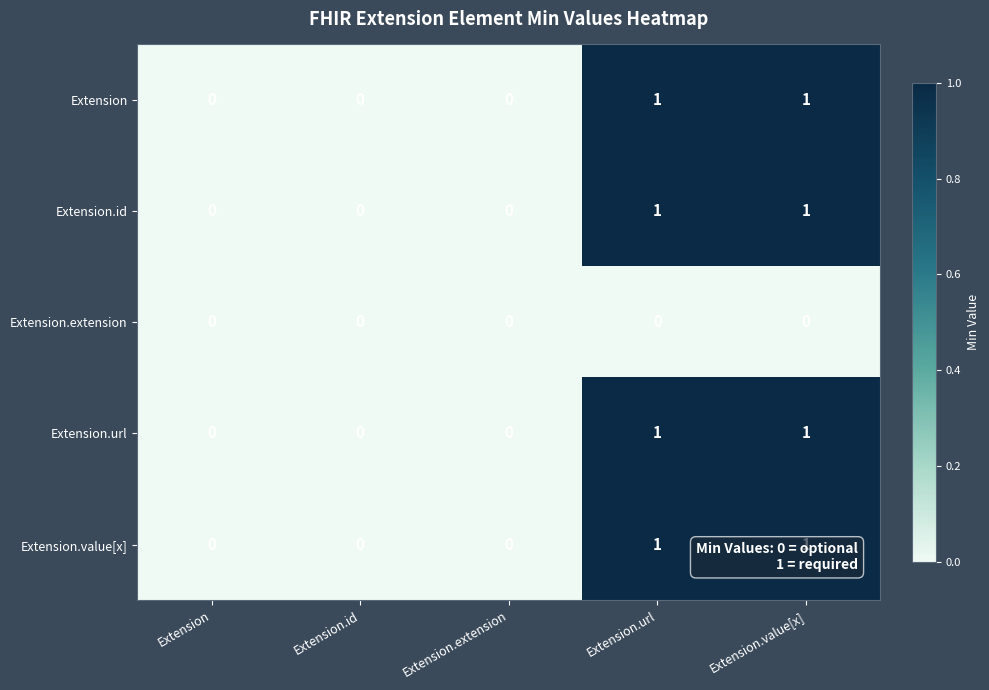

How many Extension.id values are between 0 and 1?

5